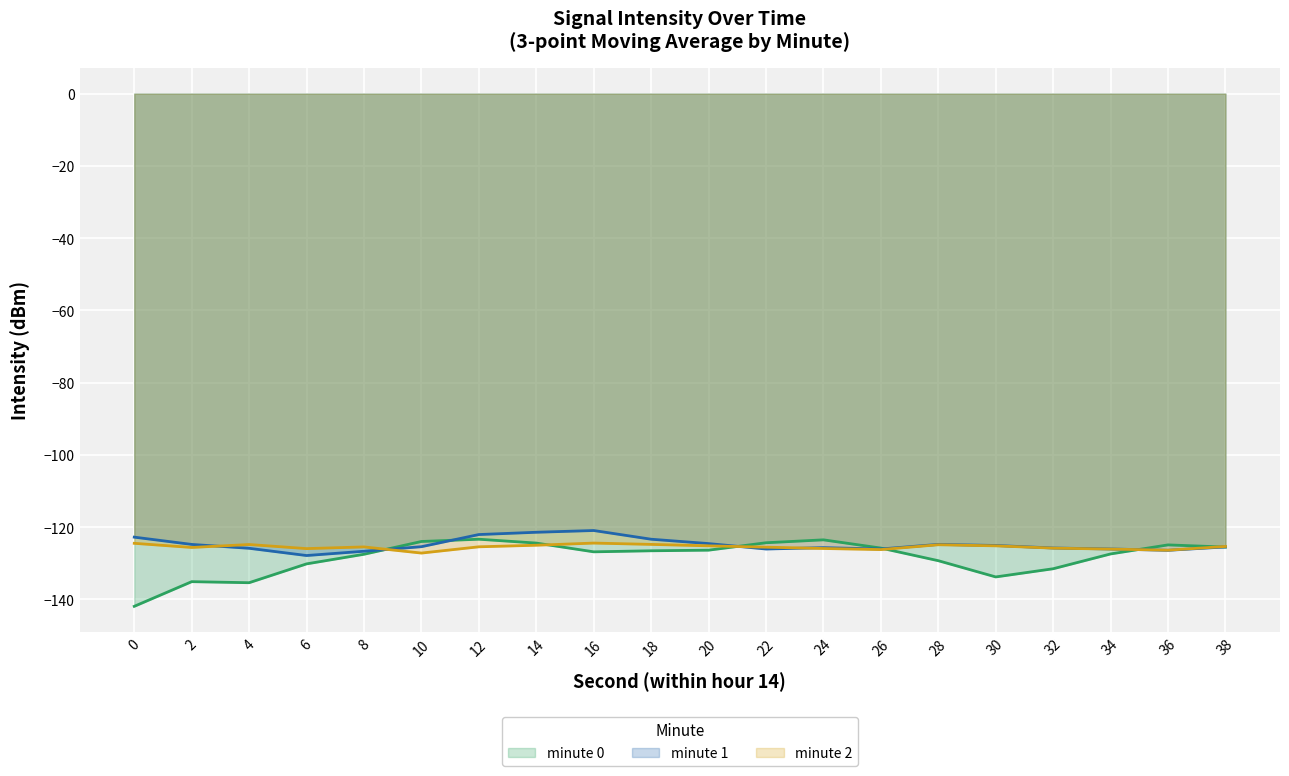

What is the spread (max minus min) of values at 6?

4.2